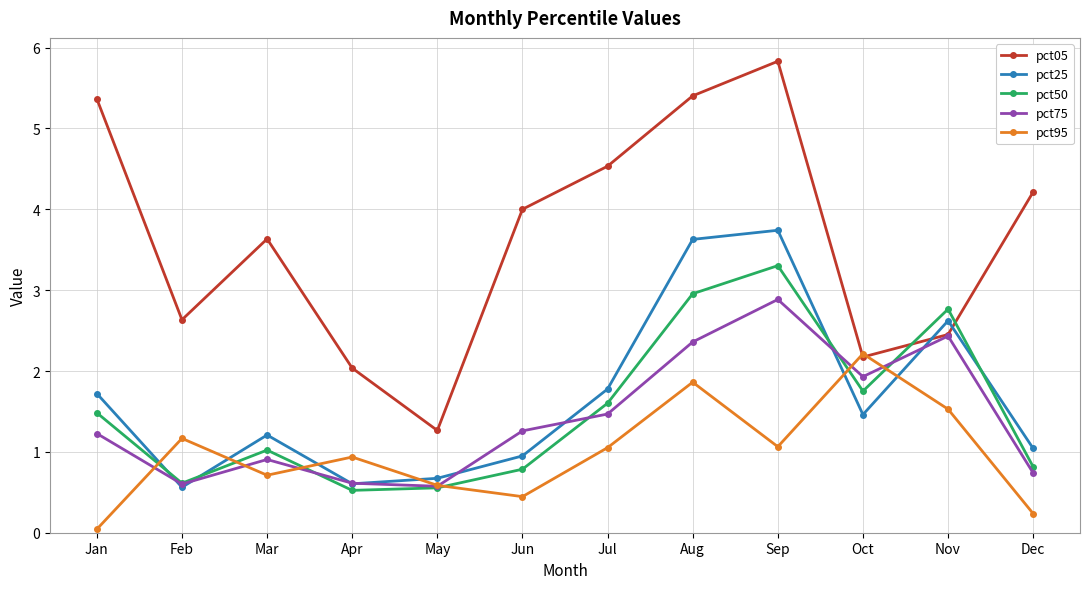

Which series ends up on top after the final intersection of pct95 and pct75?

pct75